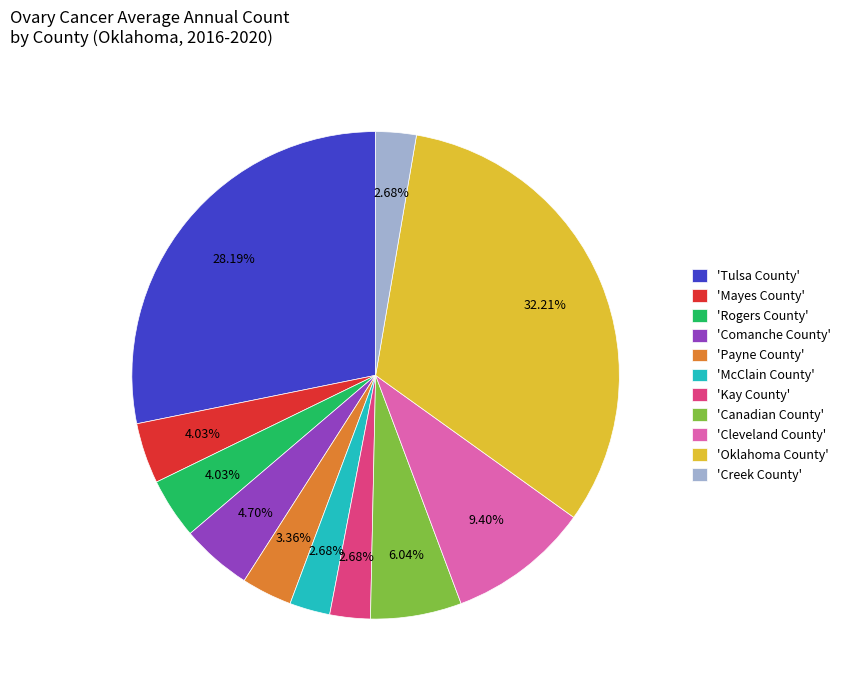

Which slice is the largest?

'Oklahoma County'